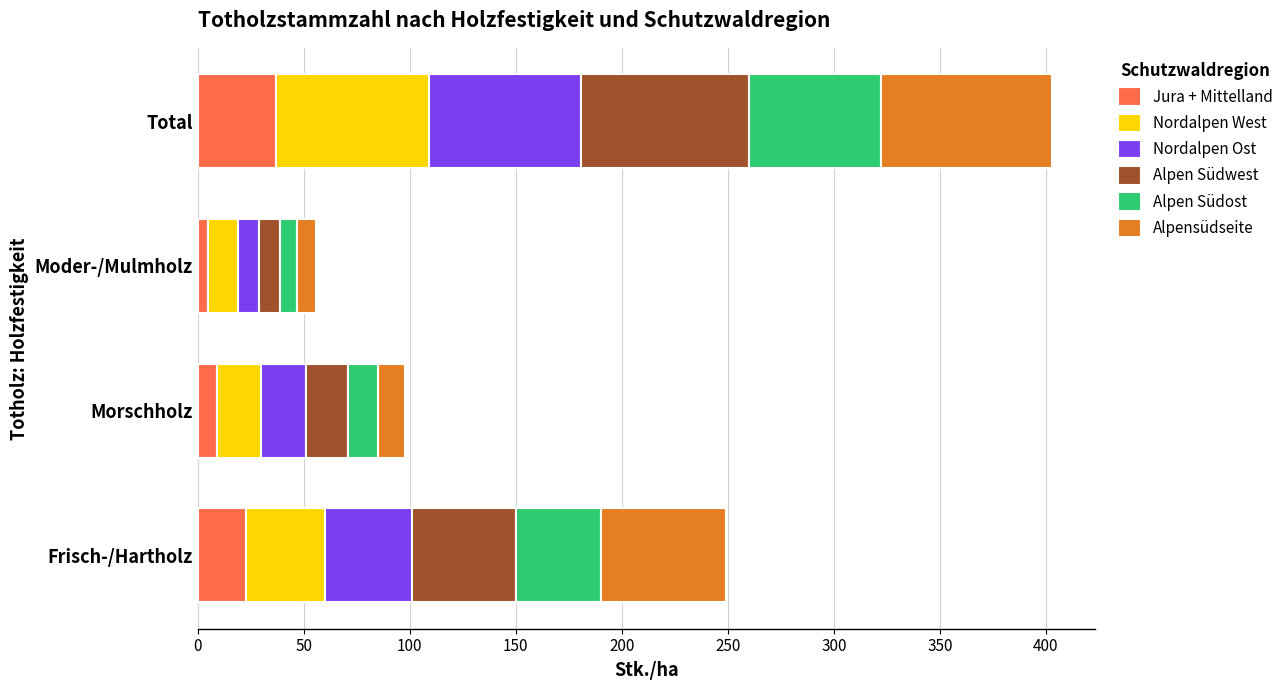

What is the difference between the maximum and minimum values in the Jura + Mittelland series?

32